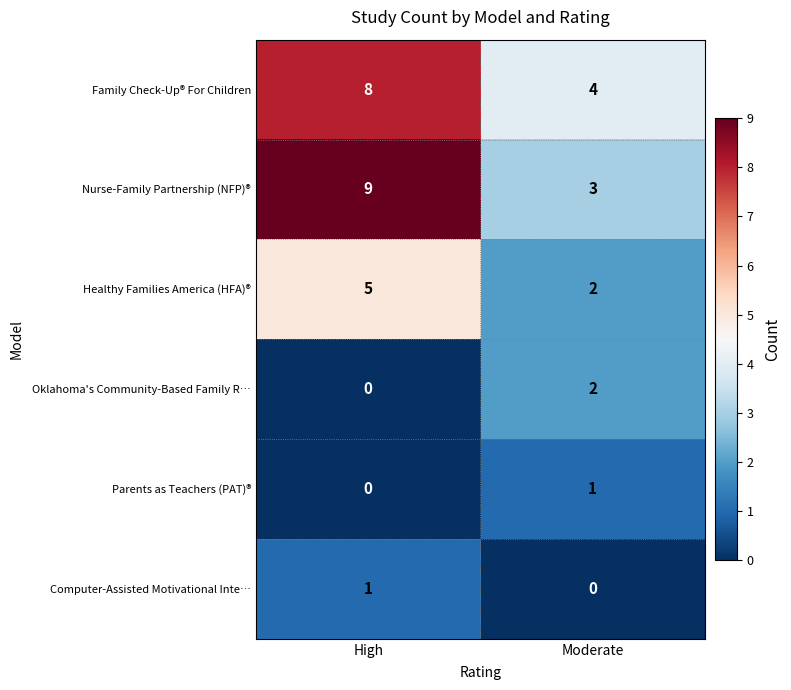

Rank the categories by Computer-Assisted Motivational Inte… value from lowest to highest.

Moderate, High